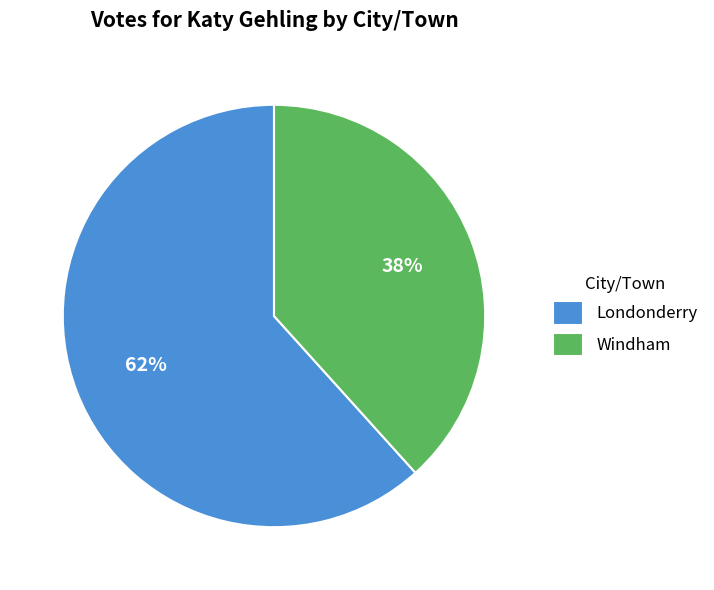

Which slice is the smallest?

Windham